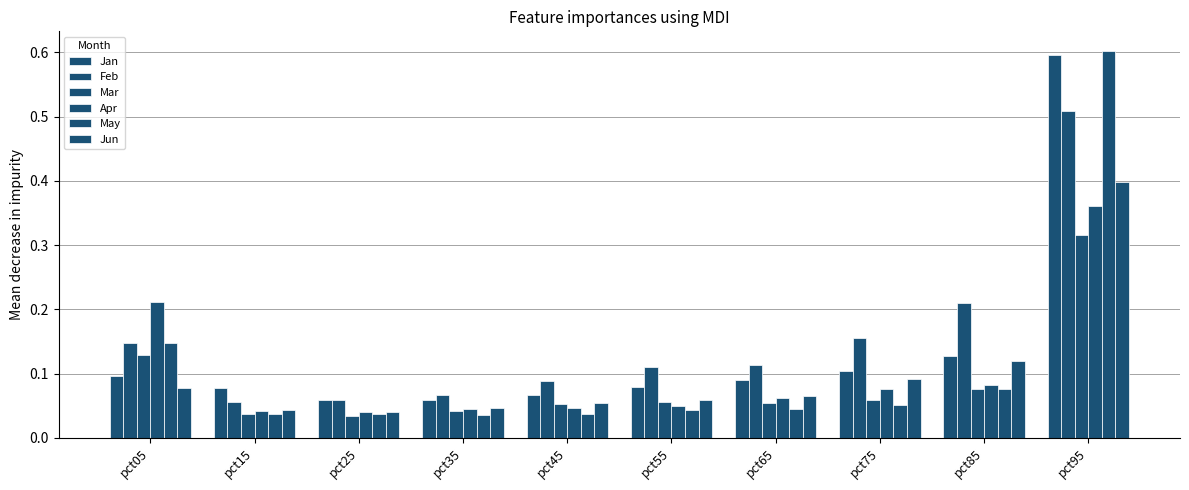

How many categories are shown in the chart?

10